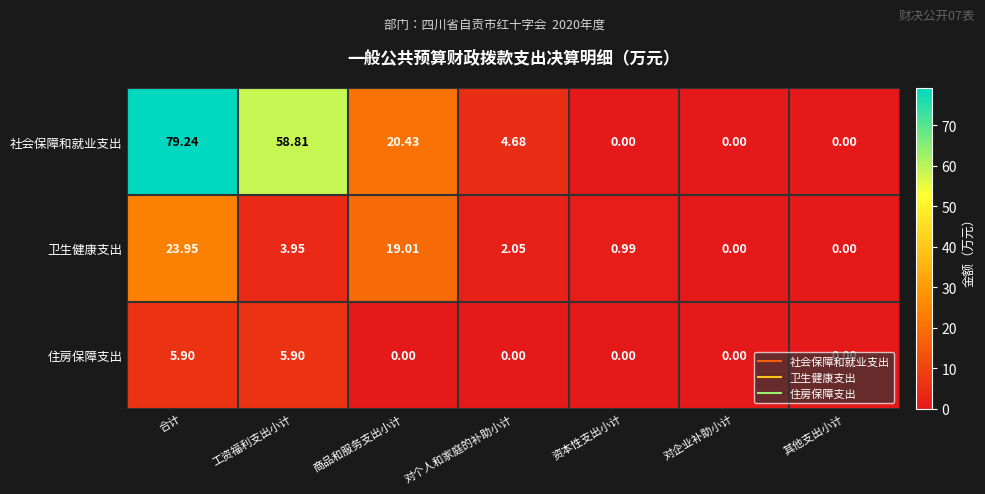

Which series has the widest spread of values?

社会保障和就业支出